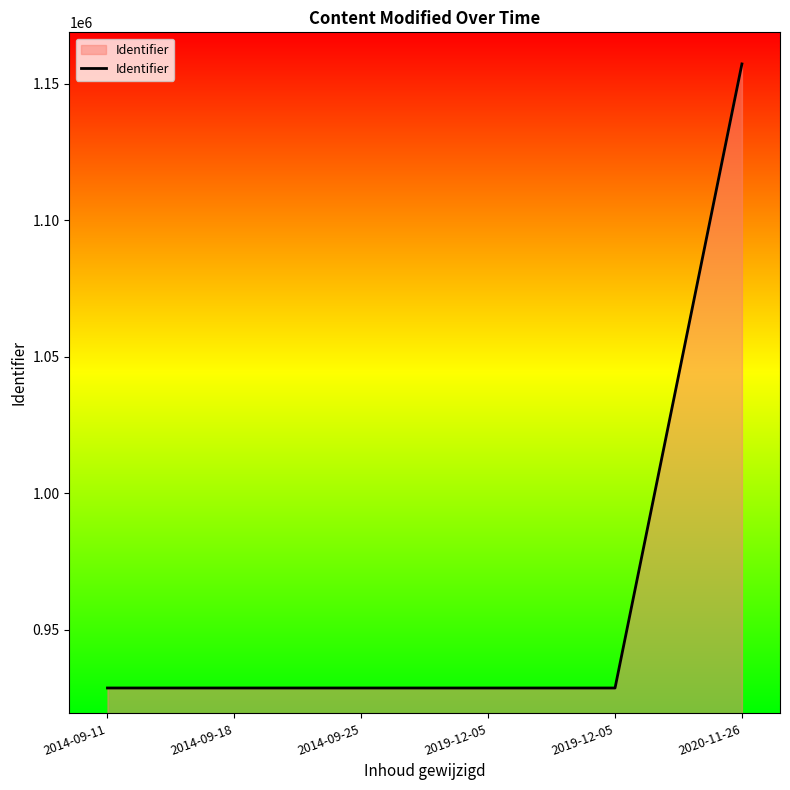

What is the maximum value shown in the chart?

1157225